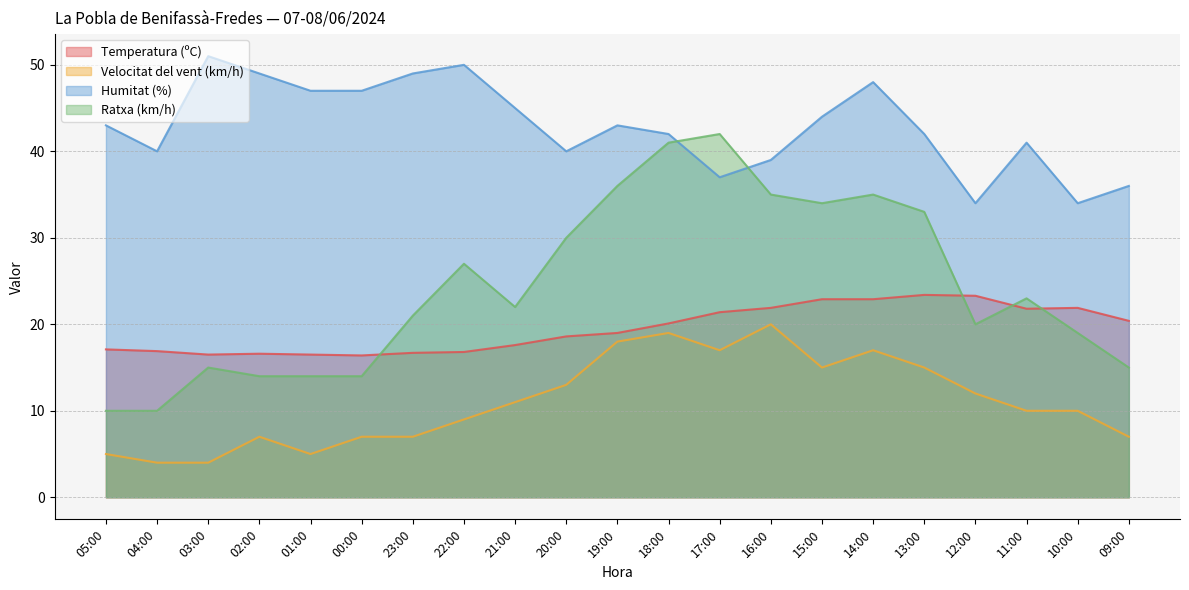

The value of Humitat (%) at 12:00 is 34.0. True or false?

True